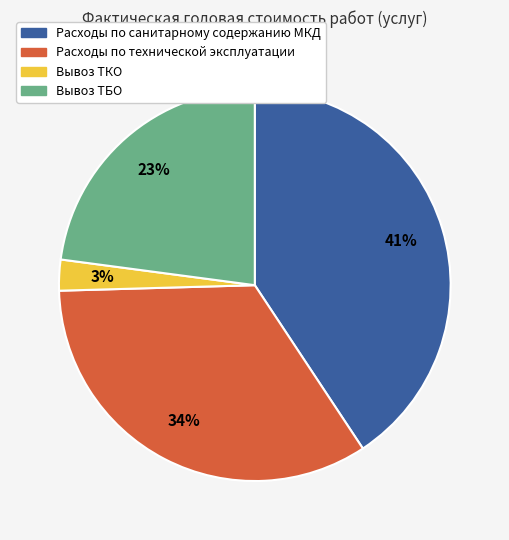

To the nearest percent, what percentage of the pie is Расходы по санитарному содержанию МКД?

41%